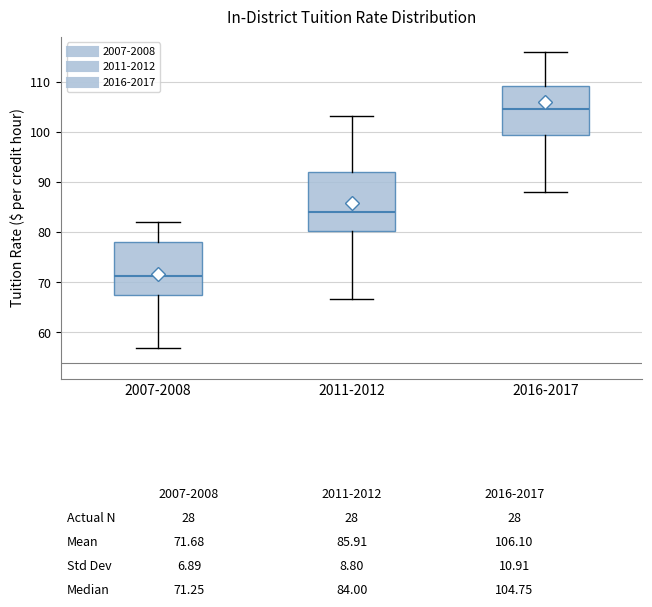

Which box has the highest median line?

2016-2017